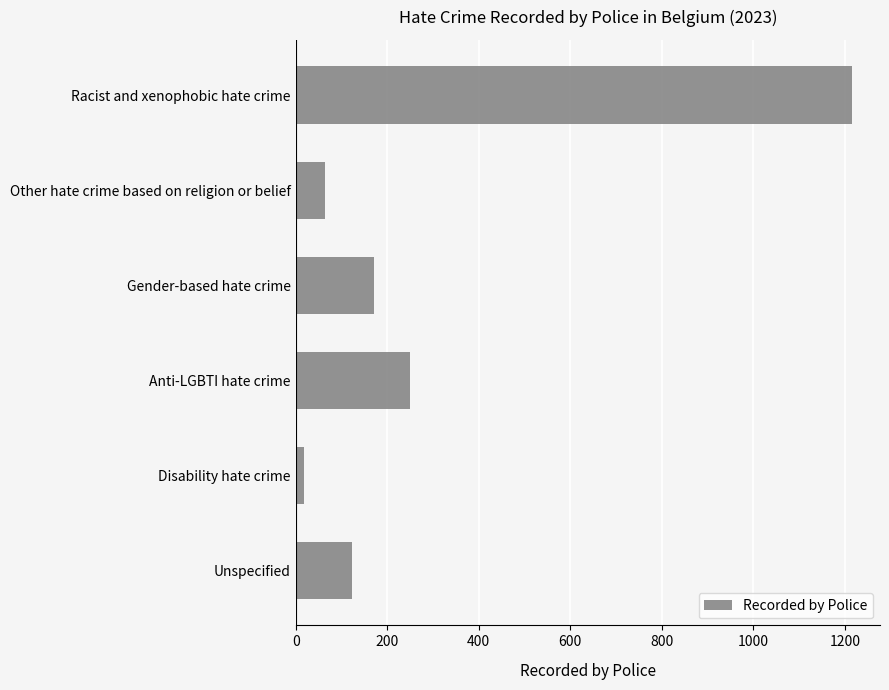

What is the difference between the maximum and second lowest values?

1153